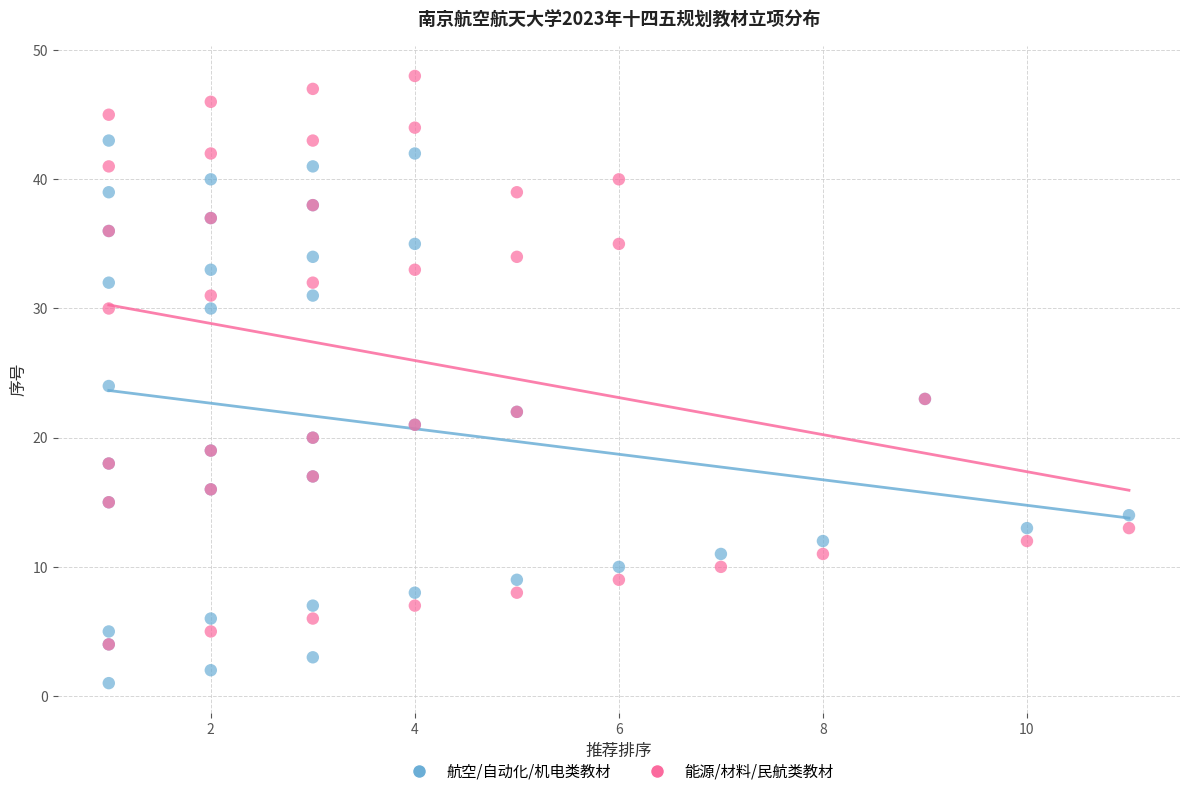

Which series contains the highest Y value?

能源/材料/民航类教材